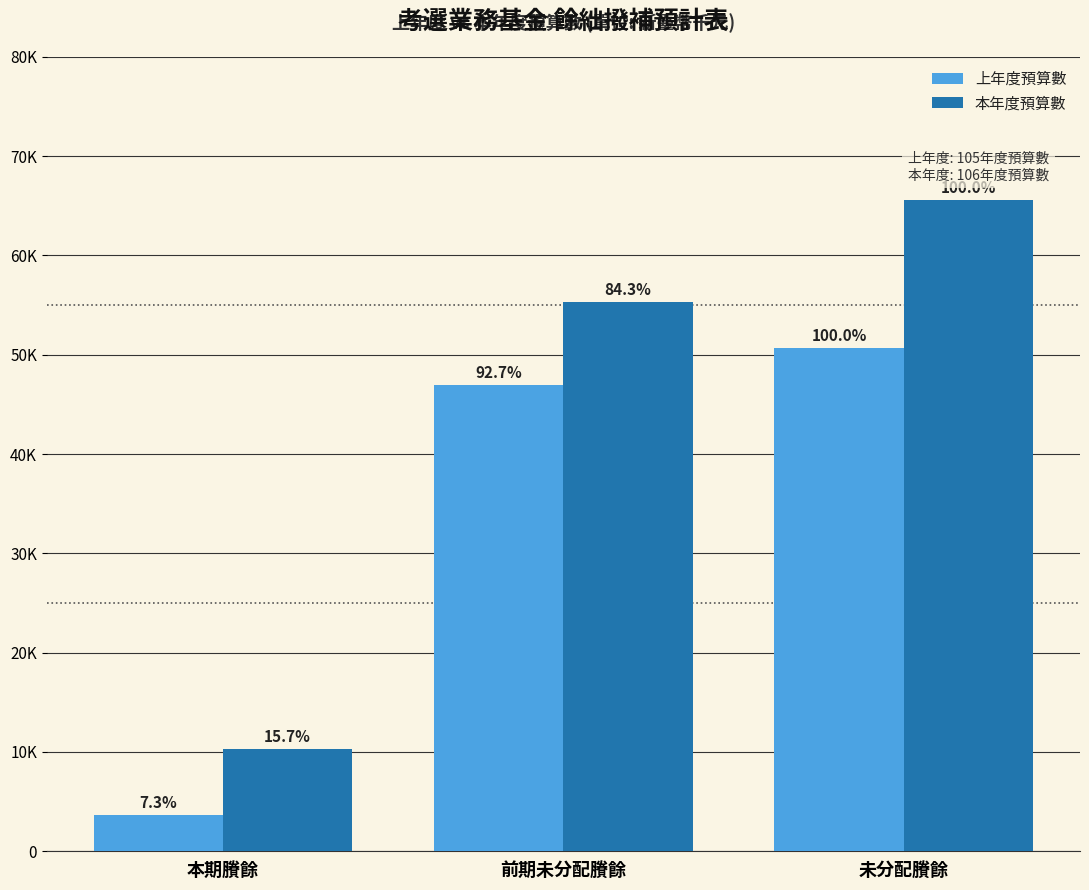

Are the bars grouped side by side (vs. stacked)?

Yes